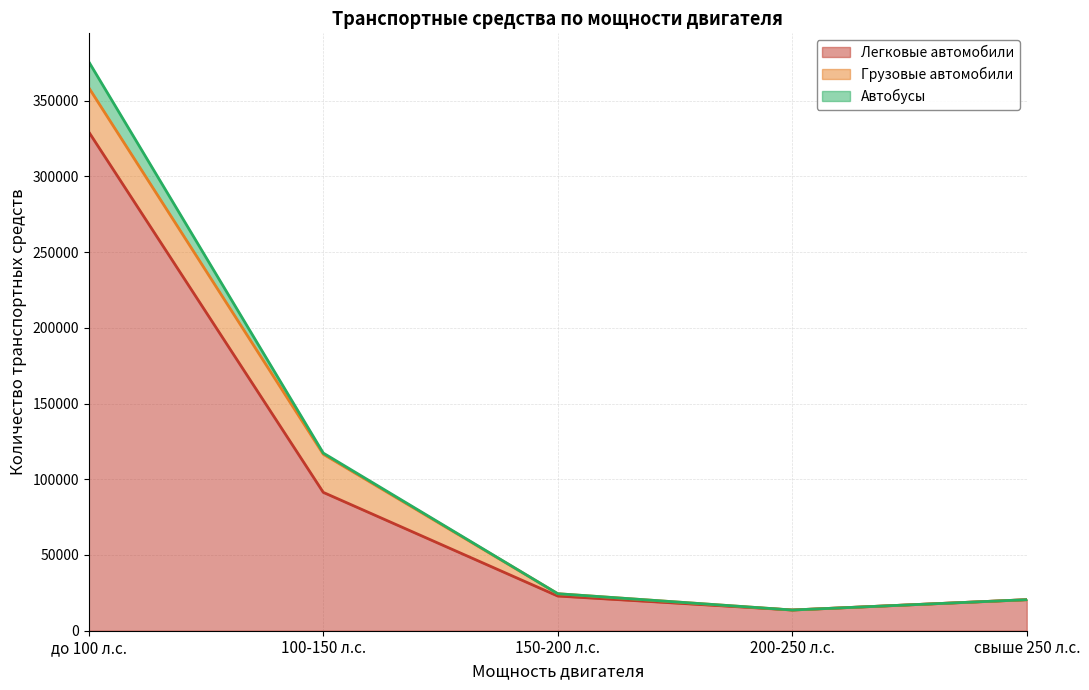

Is the value of Легковые автомобили at 100-150 л.с. greater than the value of Автобусы at 200-250 л.с.?

Yes